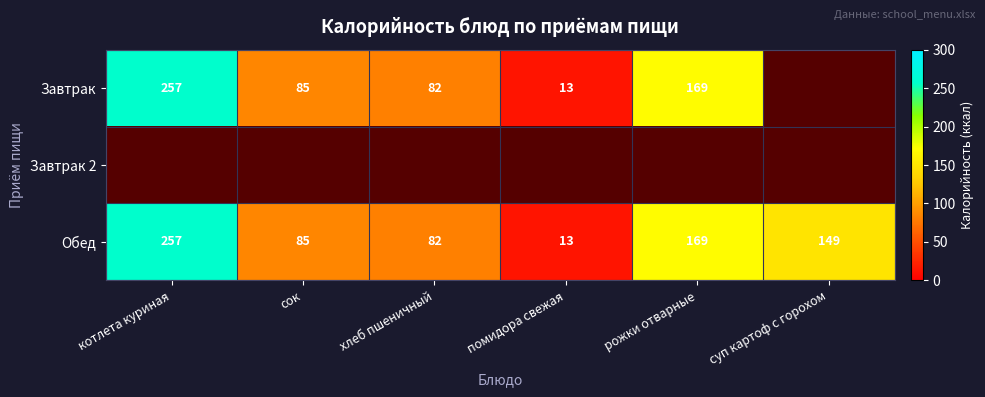

Which has a higher value, суп картоф с горохом or рожки отварные?

рожки отварные